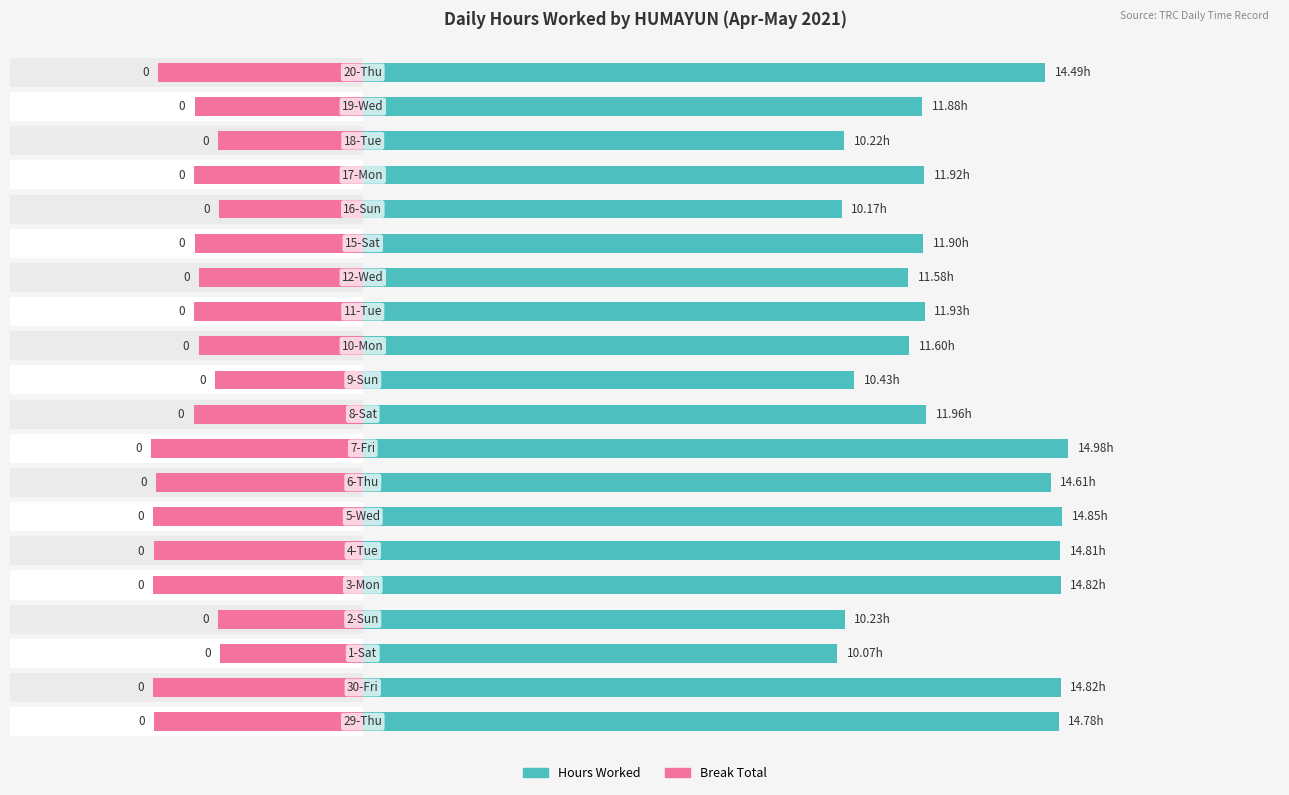

How many bars are there in total?

40